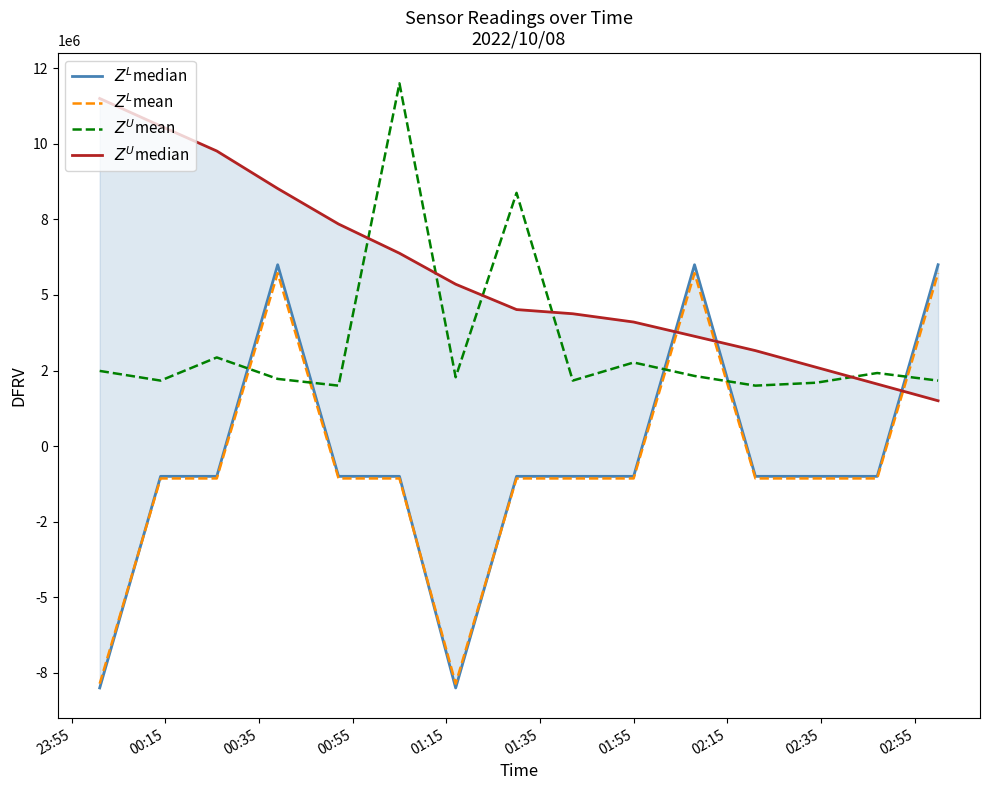

True or false: $Z^L$mean has more than 2 interior local peaks.

False